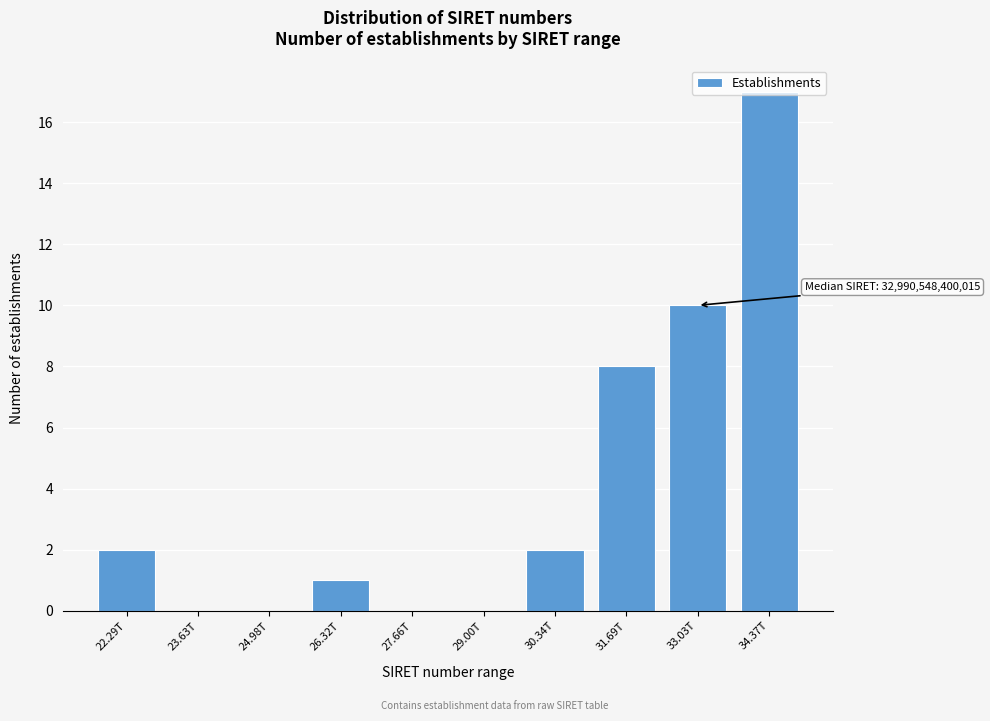

What is the sum of the values at 34.37T and 33.03T?

27